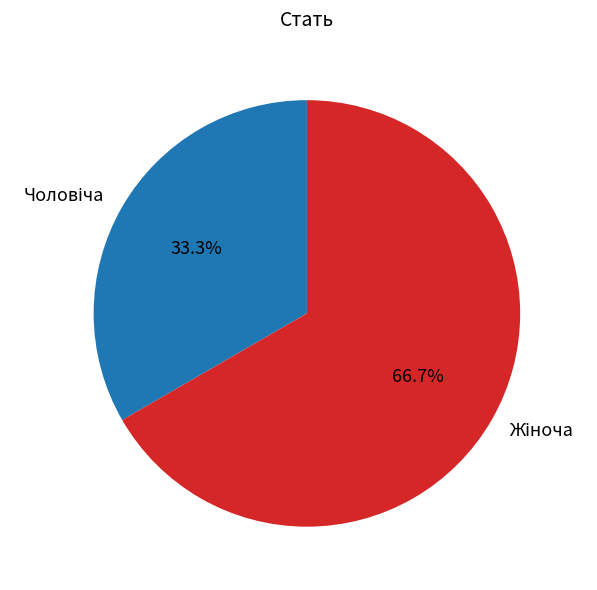

Is there any slice that represents more than half of the pie?

Yes